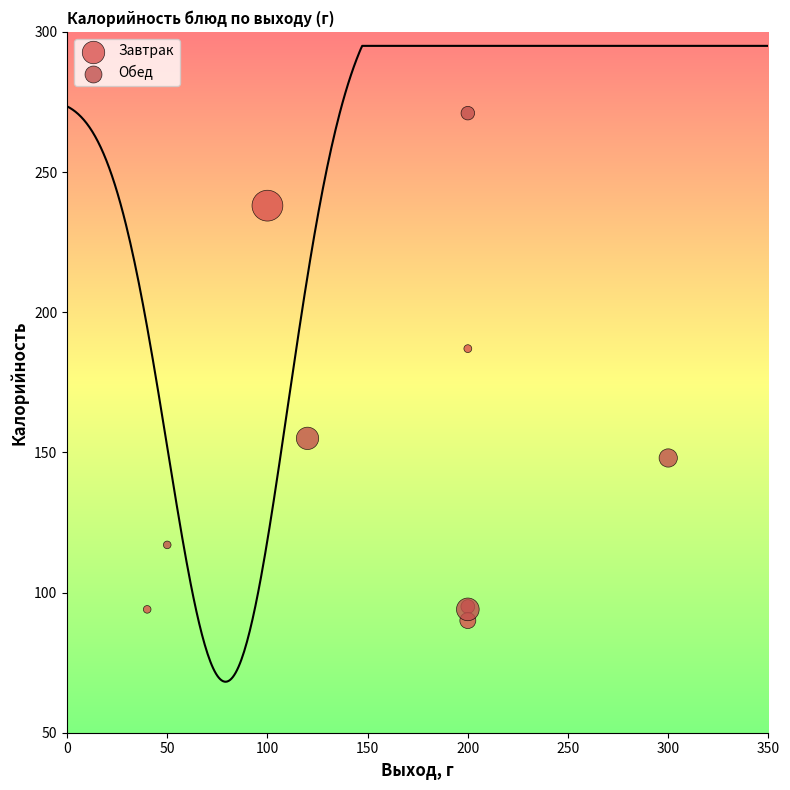

Which series reaches the minimum Y coordinate?

Завтрак